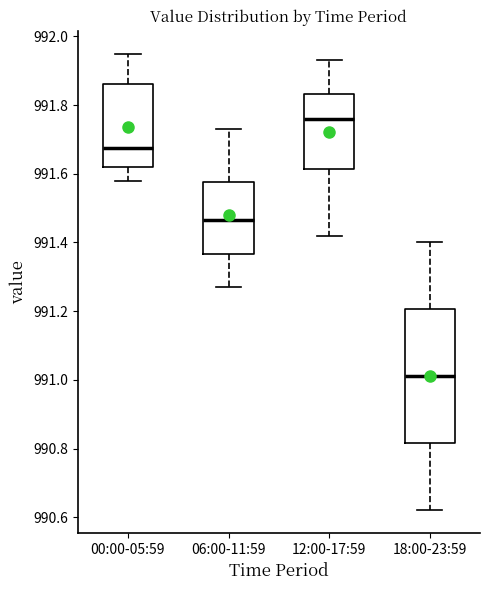

Reading left to right, read every box against the y-axis: the position of its median line, the range the box covers, and the ends of its whiskers. The values are not printed on the chart, so give them approximately, as read against the axis.

00:00-05:59: median 991.68, box 991.62 to 991.86, whiskers 991.58 to 991.96
06:00-11:59: median 991.46, box 991.36 to 991.58, whiskers 991.28 to 991.74
12:00-17:59: median 991.76, box 991.62 to 991.84, whiskers 991.42 to 991.94
18:00-23:59: median 991.02, box 990.82 to 991.20, whiskers 990.62 to 991.40